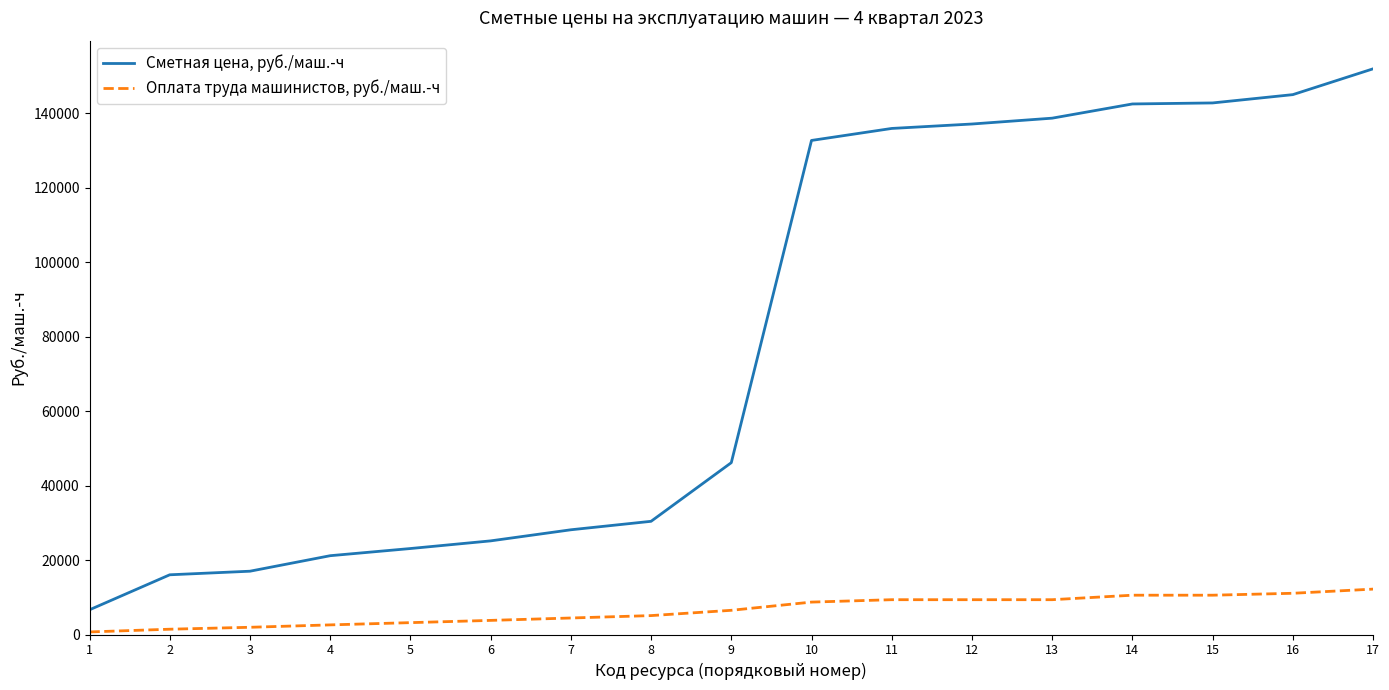

True or false: Сметная цена, руб./маш.-ч and Оплата труда машинистов, руб./маш.-ч intersect in this chart.

False